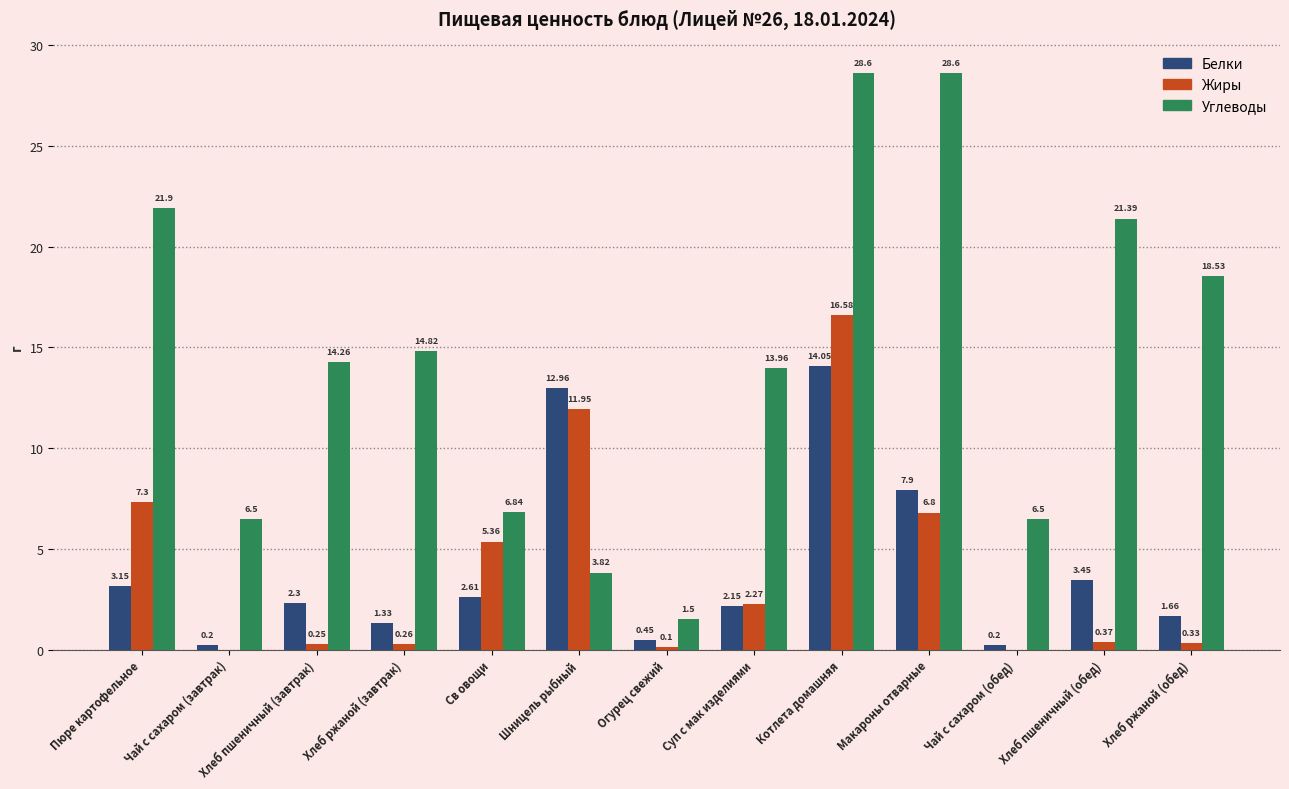

Between Пюре картофельное and Св овощи, which series saw the biggest shift?

Углеводы